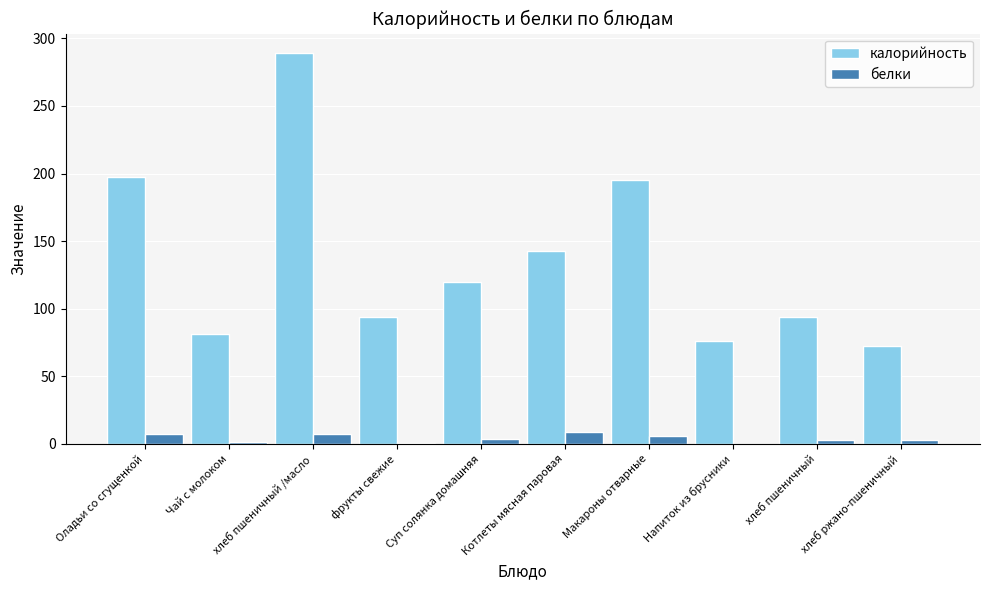

What is the average value of the белки series?

4.1